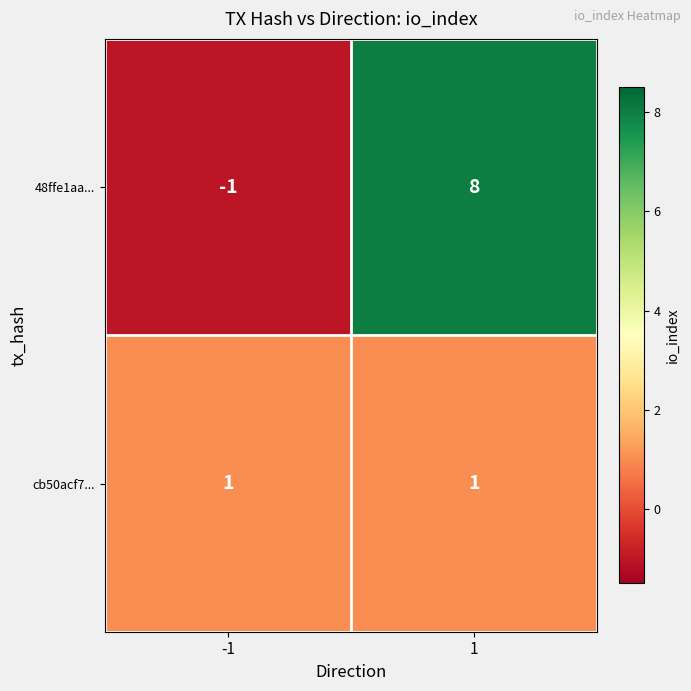

What is the sum of all 48ffe1aa... values?

7